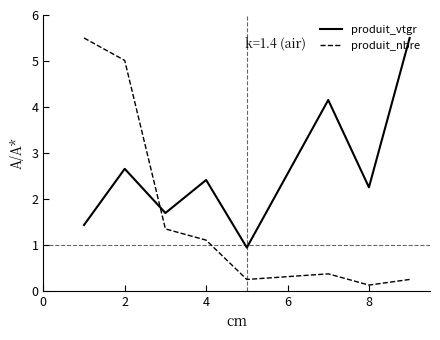

Count the number of categories in the chart.

8